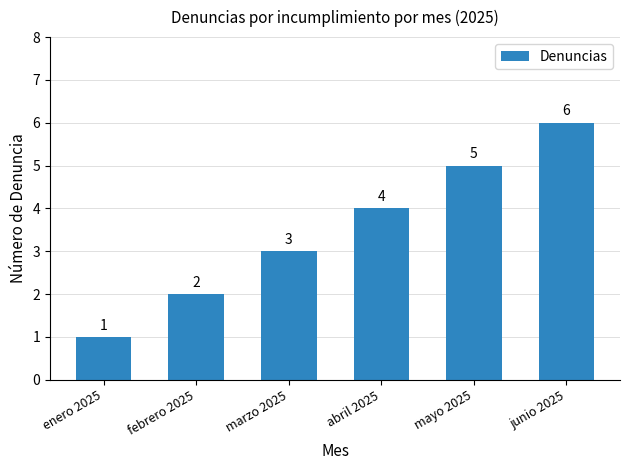

What is the label of the 4th bar from the left?

abril 2025